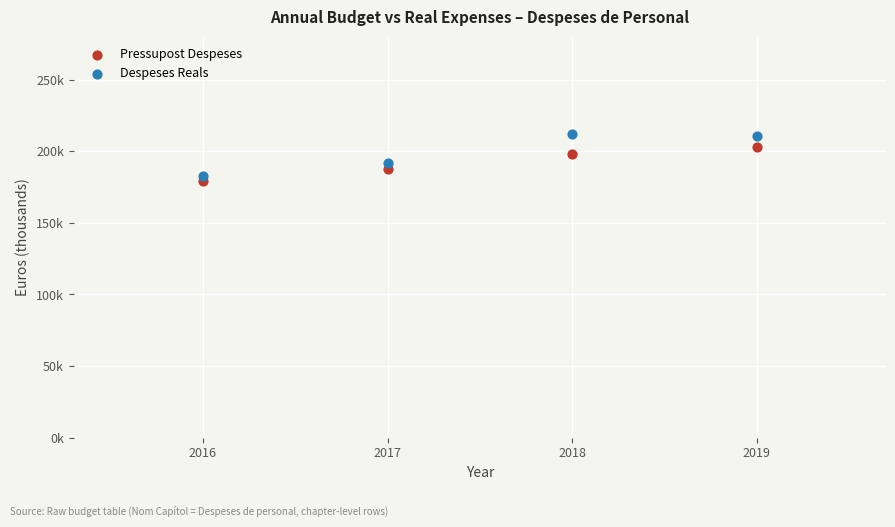

Which series reaches the minimum Y coordinate?

Pressupost Despeses